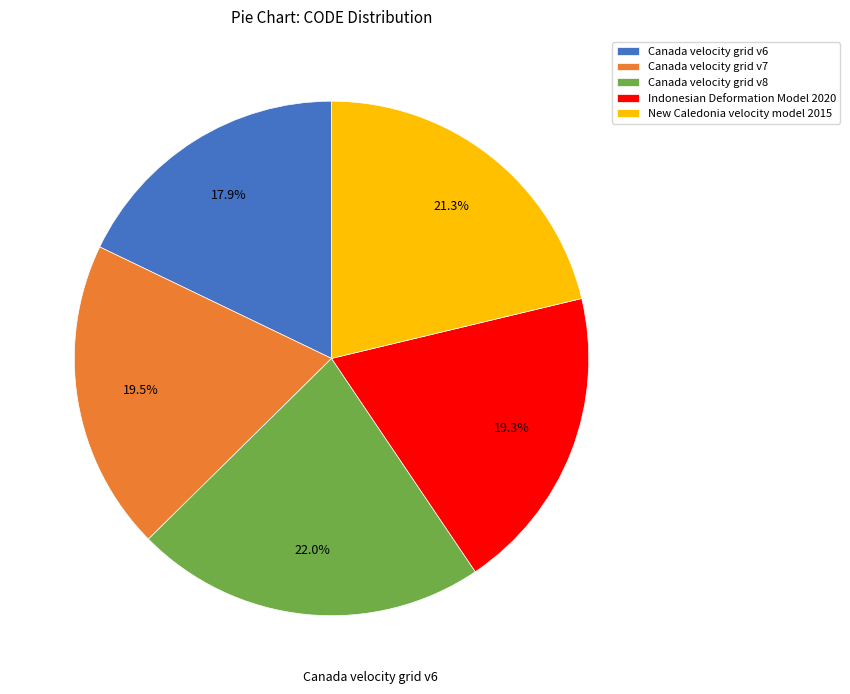

Between New Caledonia velocity model 2015 and Canada velocity grid v8, which is larger?

Canada velocity grid v8